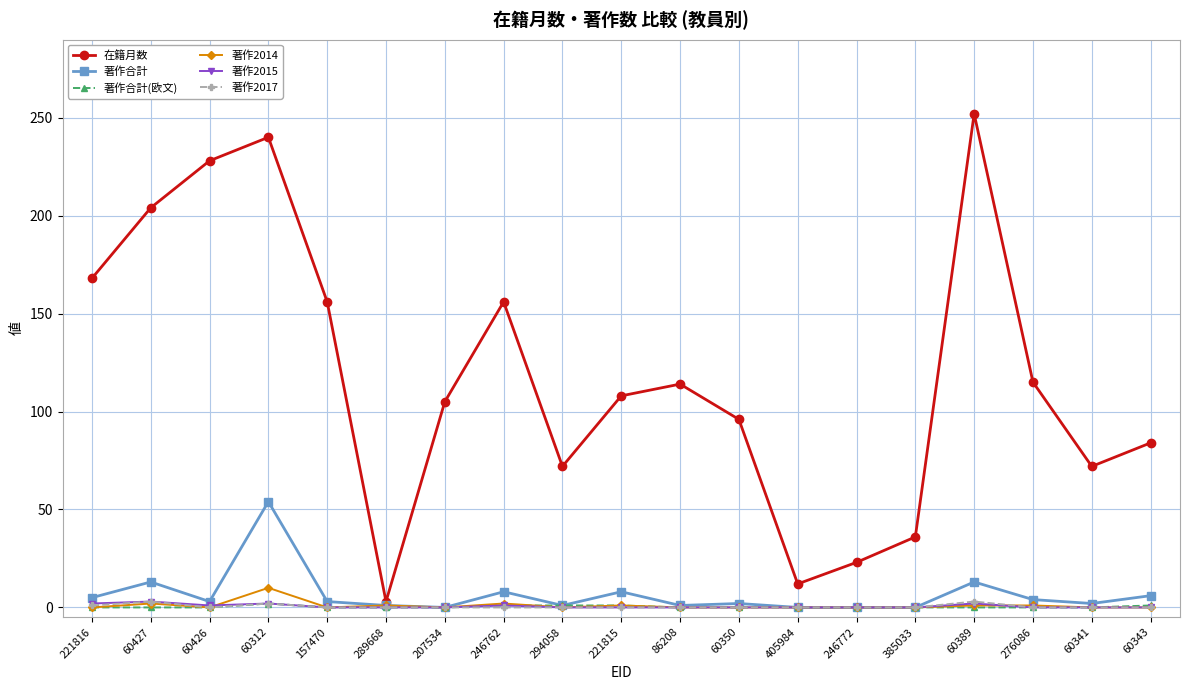

What position from the right is 60426?

17